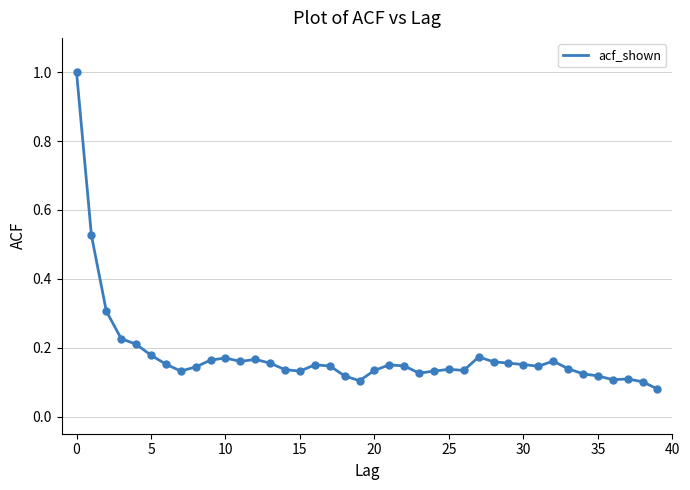

What is the difference between the maximum and minimum values?

0.9